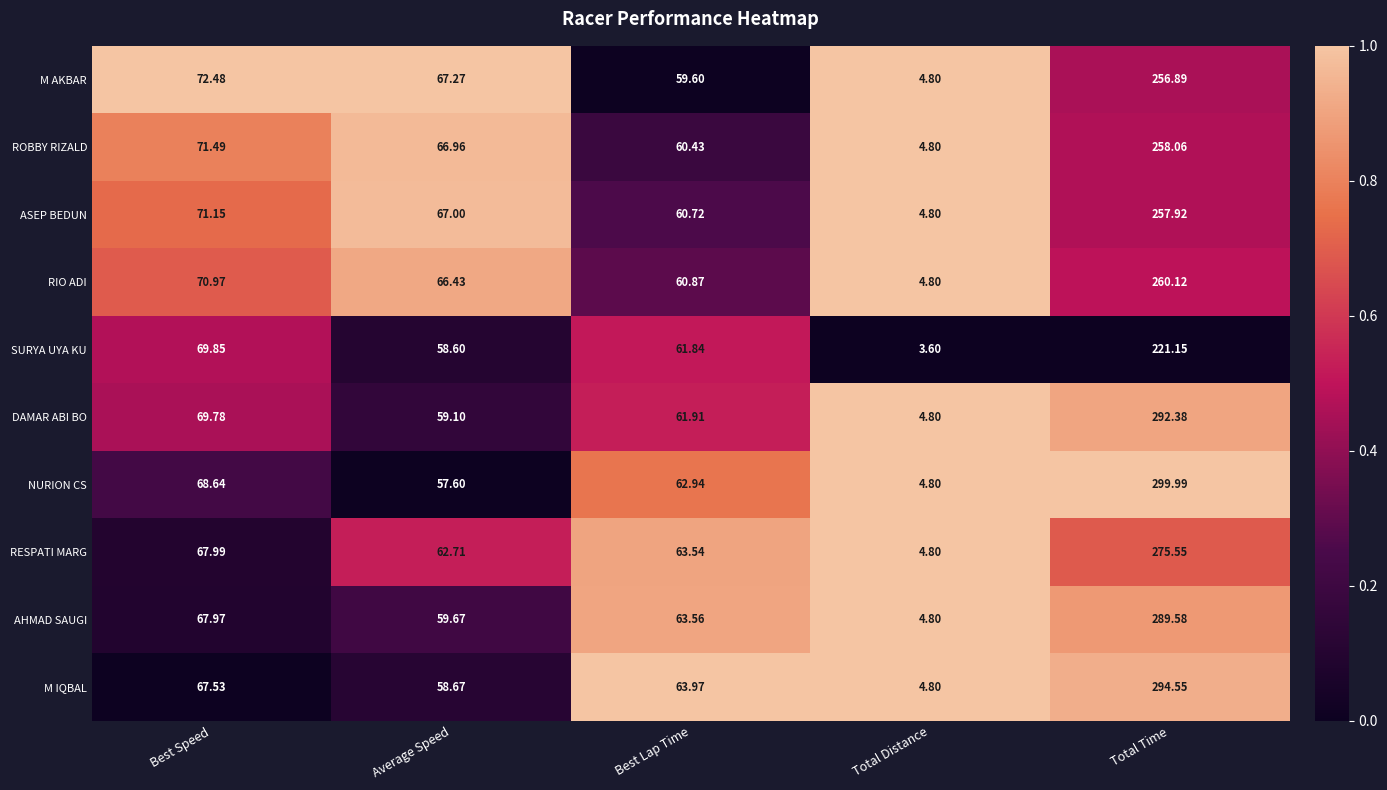

At which label does AHMAD SAUGI first exceed 63?

Best Speed